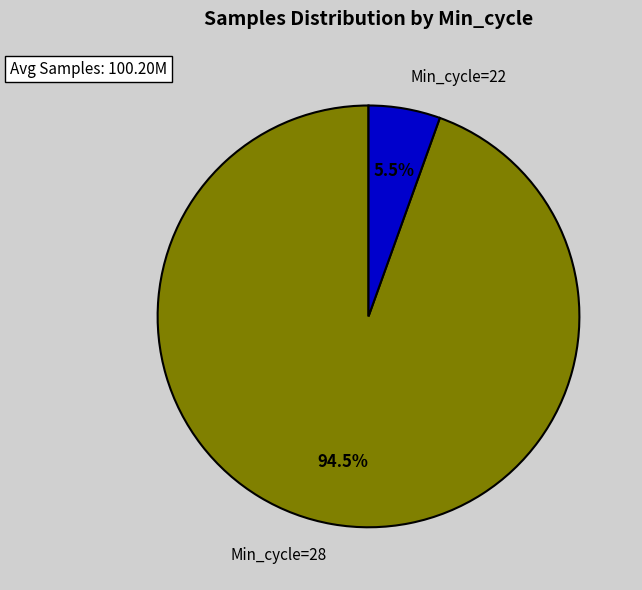

Combined, do Min_cycle=22 and Min_cycle=28 account for over 50%?

Yes